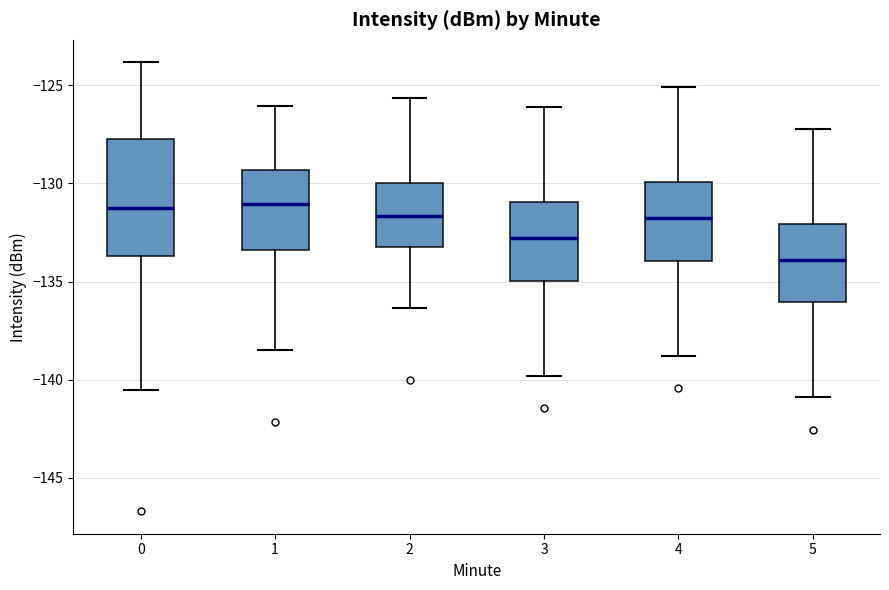

Reading left to right, read every box against the y-axis: the position of its median line, the range the box covers, and the ends of its whiskers. The values are not printed on the chart, so give them approximately, as read against the axis.

0: median -131.5, box -133.5 to -127.5, whiskers -140.5 to -124.0
1: median -131.0, box -133.5 to -129.5, whiskers -138.5 to -126.0
2: median -131.5, box -133.0 to -130.0, whiskers -136.5 to -125.5
3: median -133.0, box -135.0 to -131.0, whiskers -140.0 to -126.0
4: median -132.0, box -134.0 to -130.0, whiskers -139.0 to -125.0
5: median -134.0, box -136.0 to -132.0, whiskers -141.0 to -127.0